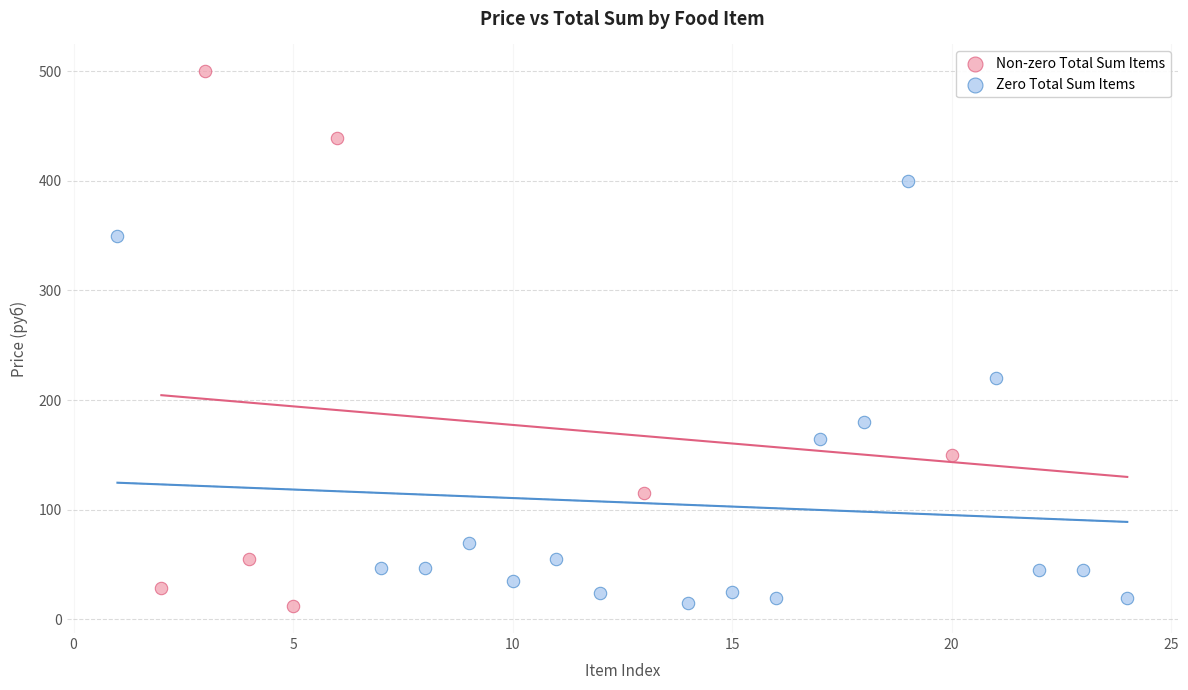

Which series contains the highest Y value?

Non-zero Total Sum Items